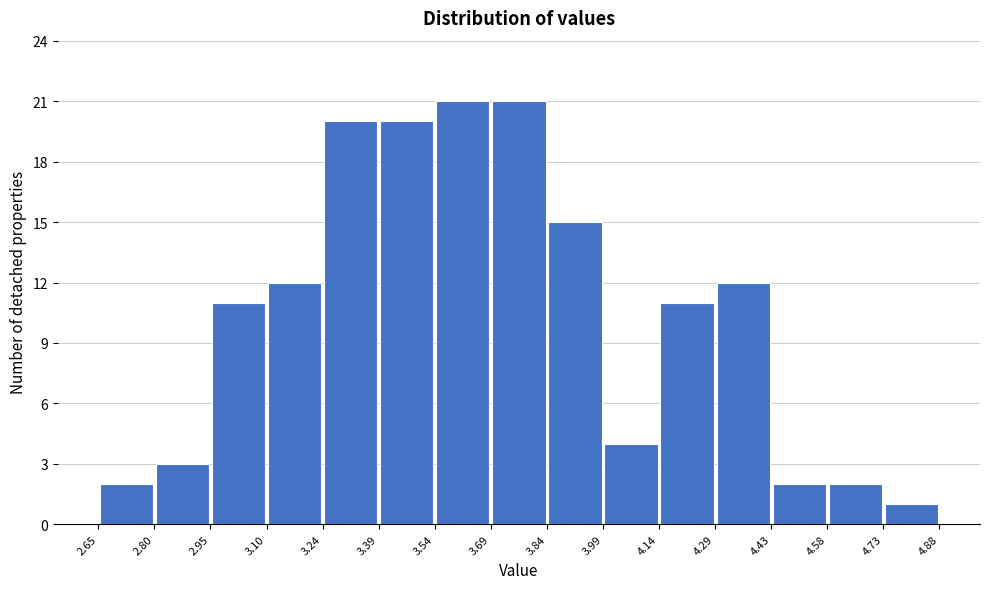

Reading left to right, transcribe this chart: for each bar, give the range it covers on the x-axis and its height. The values are not printed on the chart, so give them approximately, as read against the axis.

2.65 to 2.80: 2
2.80 to 2.95: 3
2.95 to 3.10: 11
3.10 to 3.24: 12
3.24 to 3.39: 20
3.39 to 3.54: 20
3.54 to 3.69: 21
3.69 to 3.84: 21
3.84 to 3.99: 15
3.99 to 4.14: 4
4.14 to 4.29: 11
4.29 to 4.43: 12
4.43 to 4.58: 2
4.58 to 4.73: 2
4.73 to 4.88: 1